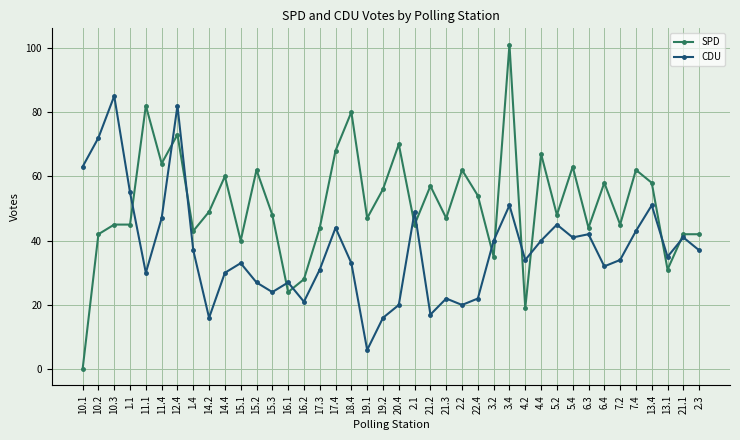

True or false: SPD and CDU intersect in this chart.

True